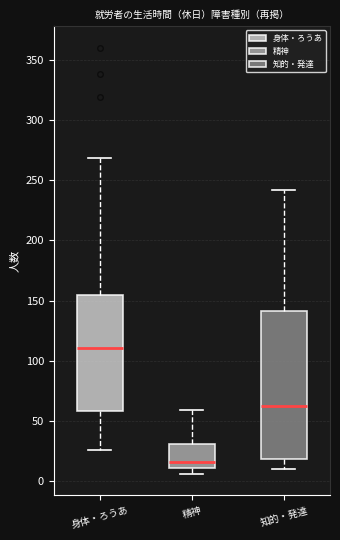

Where does the upper whisker of the box for 精神 end on the y-axis? The values are not printed on the chart, so give them approximately, as read against the axis.

60